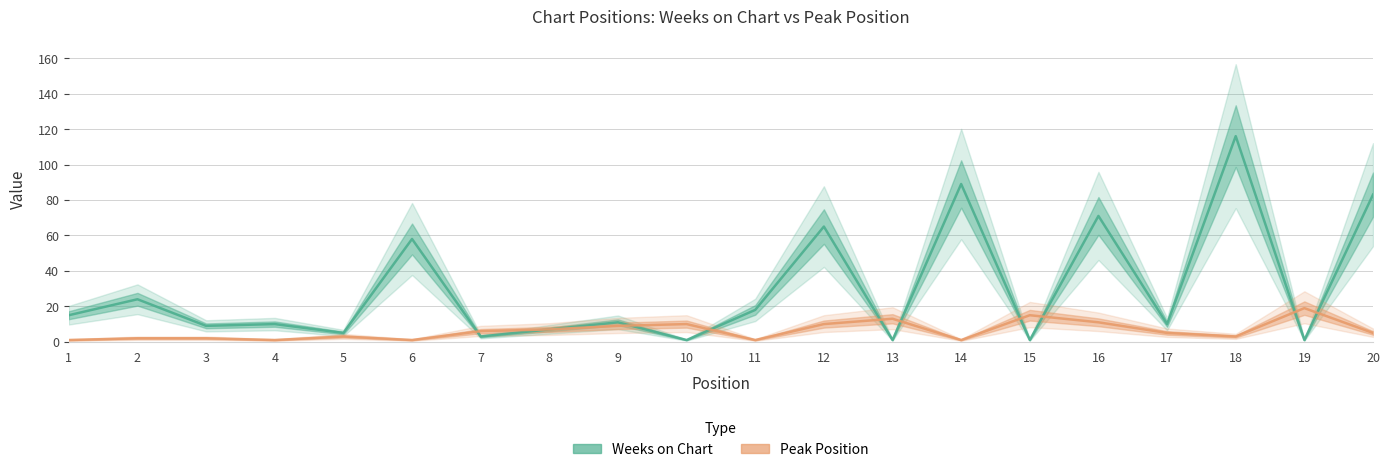

How many lines are shown in the chart?

2